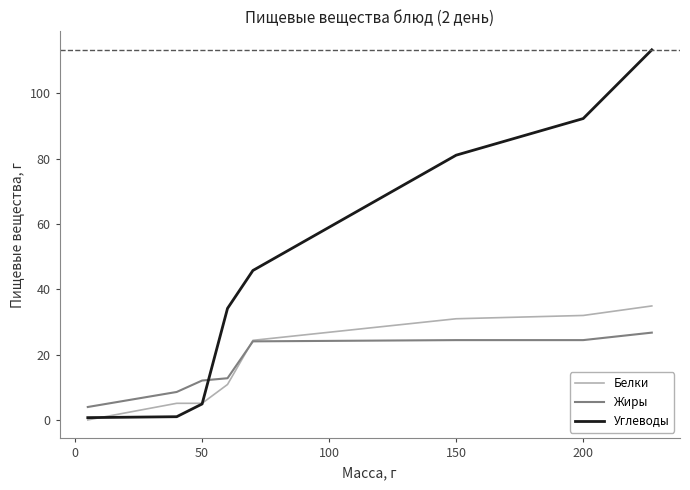

Which series has the widest spread of values?

Углеводы